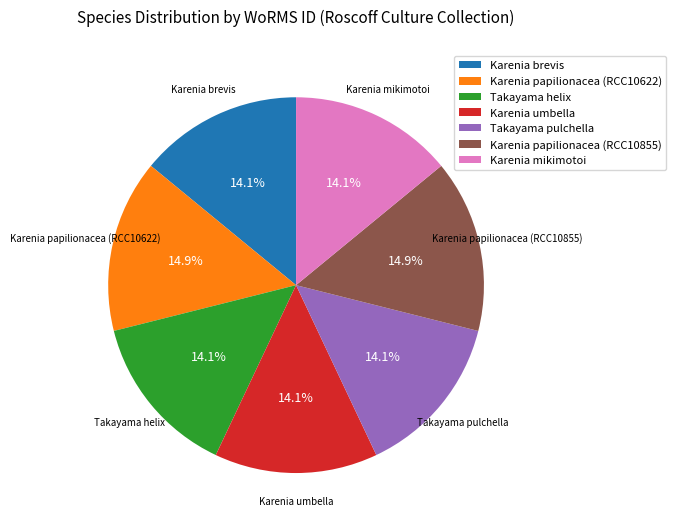

What is the total percentage of Karenia papilionacea (RCC10855) and Karenia brevis?

28.9%